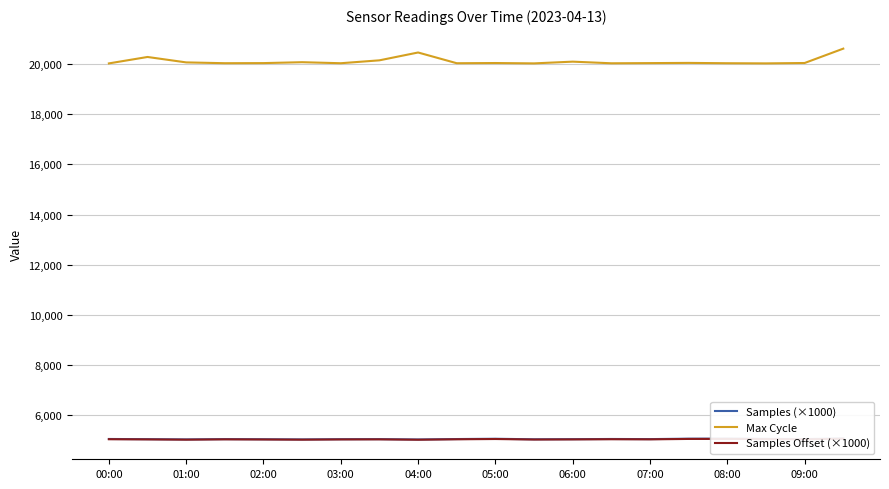

What is the sum of the Samples Offset (×1000) values at 11 and 15?

10042.7